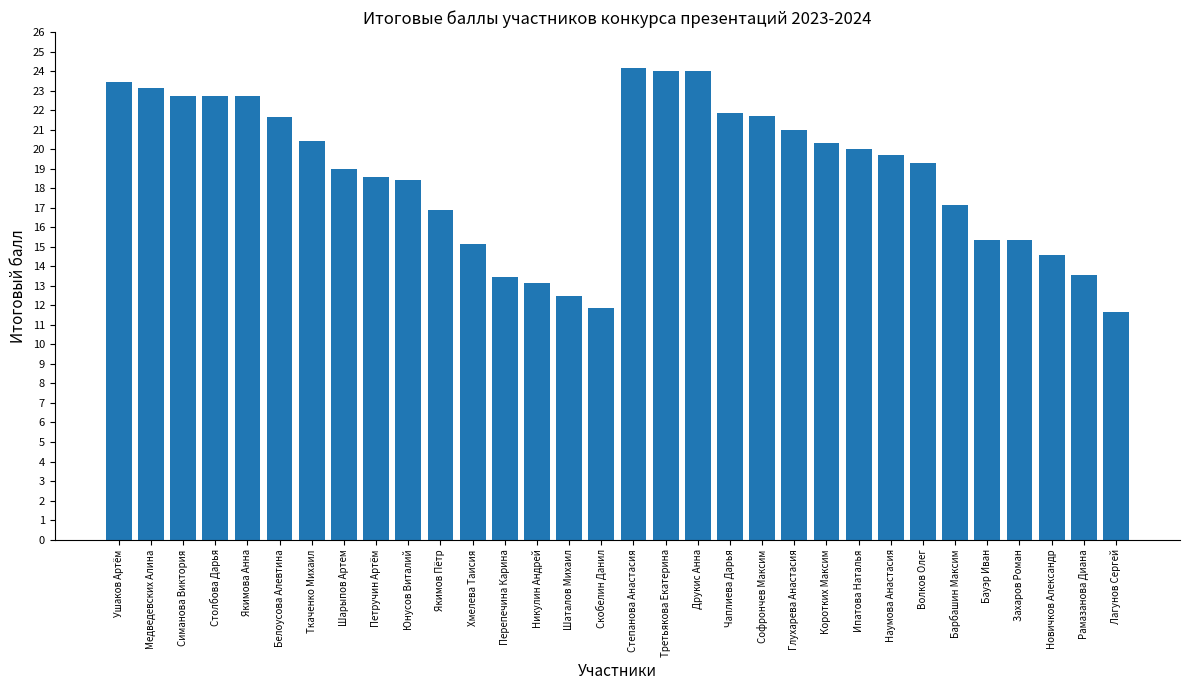

What is the maximum value shown in the chart?

24.1